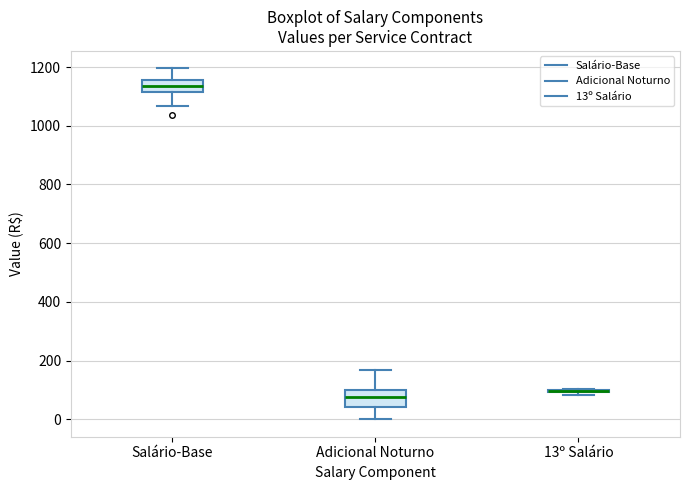

Reading left to right, read every box against the y-axis: the position of its median line, the range the box covers, and the ends of its whiskers. The values are not printed on the chart, so give them approximately, as read against the axis.

Salário-Base: median 1140, box 1120 to 1160, whiskers 1060 to 1200
Adicional Noturno: median 80, box 40 to 100, whiskers 0 to 160
13º Salário: box collapsed to a line at 100, whiskers 80 to 100